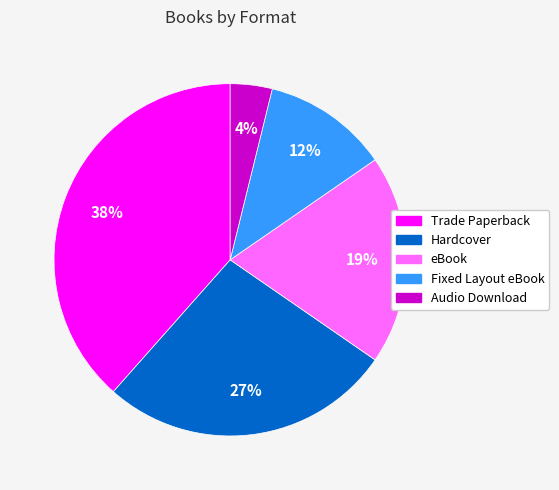

To the nearest percent, what percentage of the pie is Fixed Layout eBook?

12%